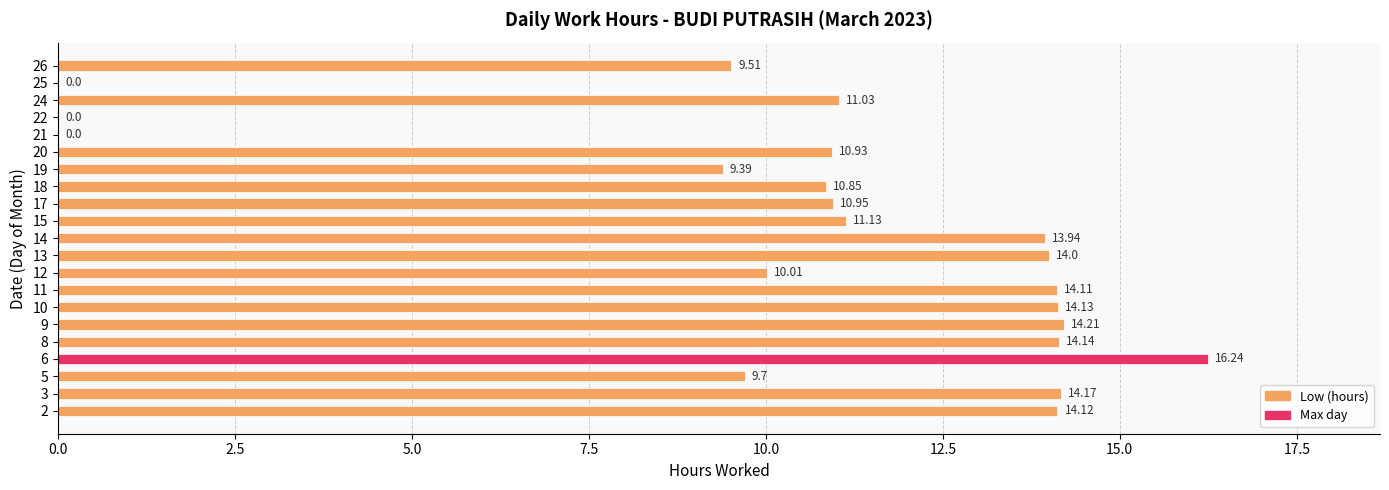

What is the sum of all values?

222.6